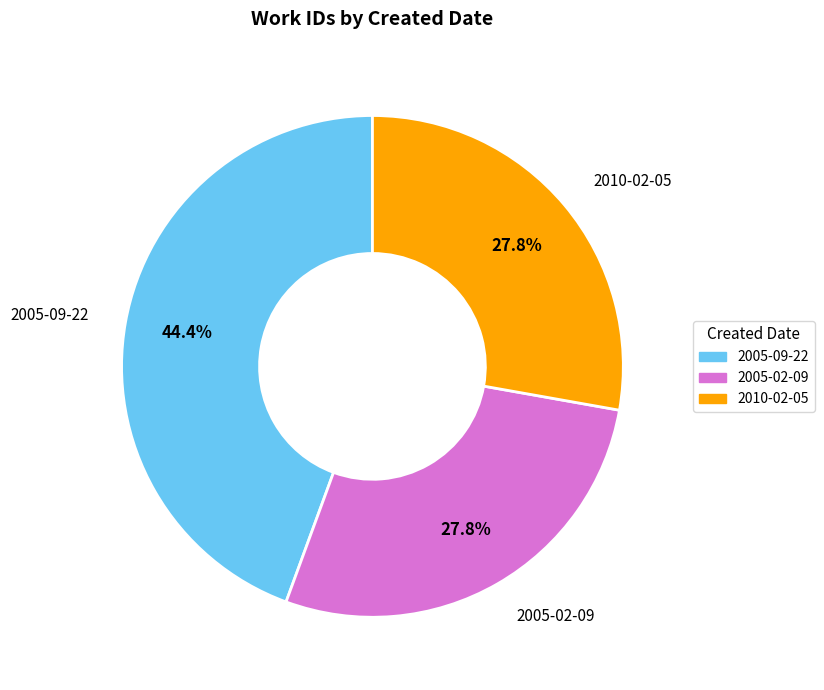

Between 2010-02-05 and 2005-09-22, which is larger?

2005-09-22